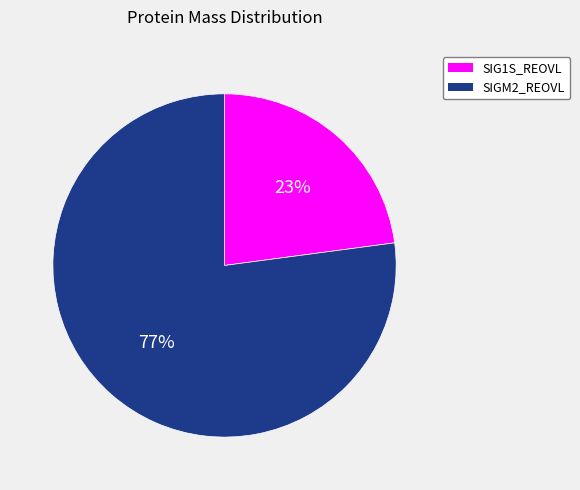

To the nearest percent, what is the difference between the SIGM2_REOVL and SIG1S_REOVL slice percentages?

54%